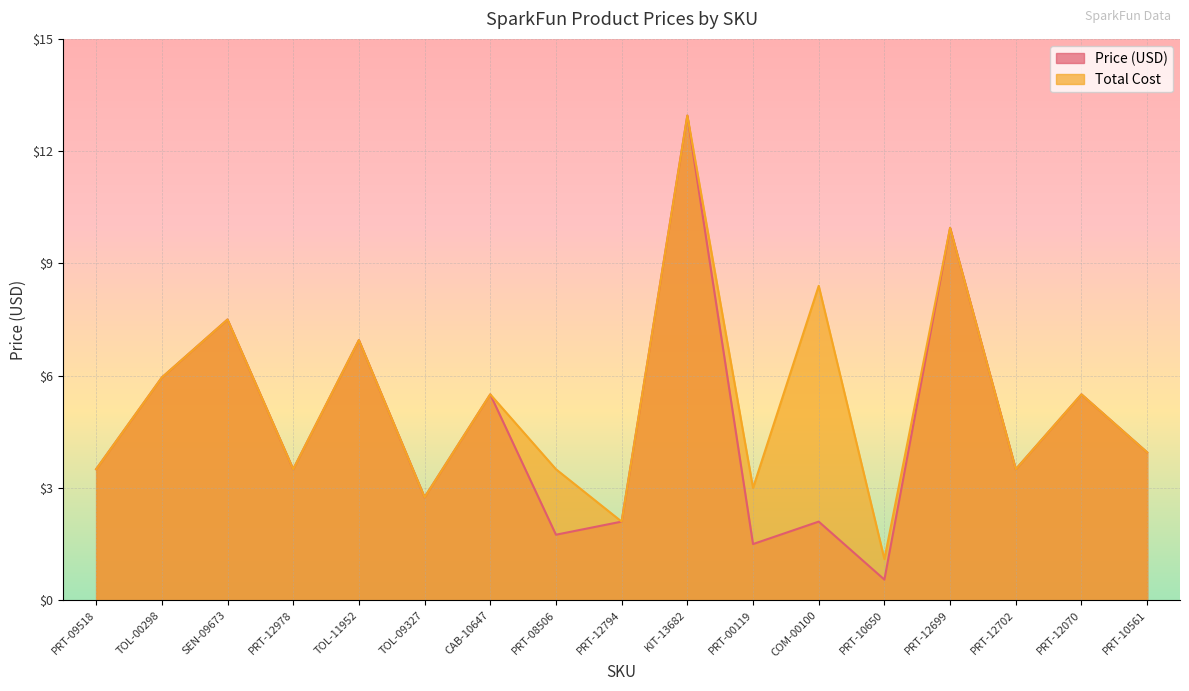

What is the highest value of the Total Cost series?

12.9